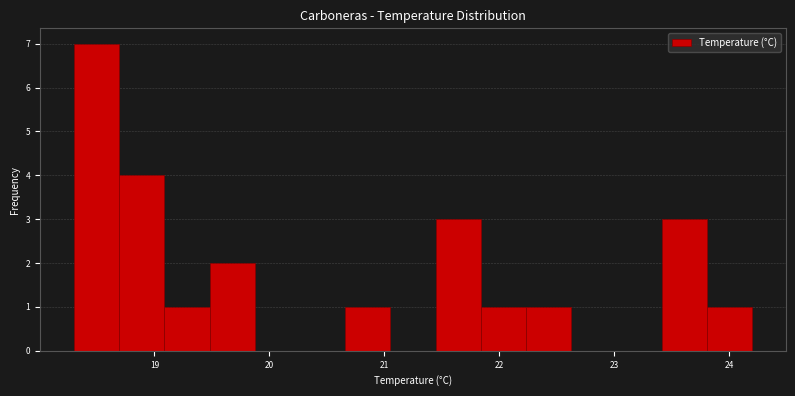

Read against the x-axis, roughly where is the centre of the tallest bar?

18.5